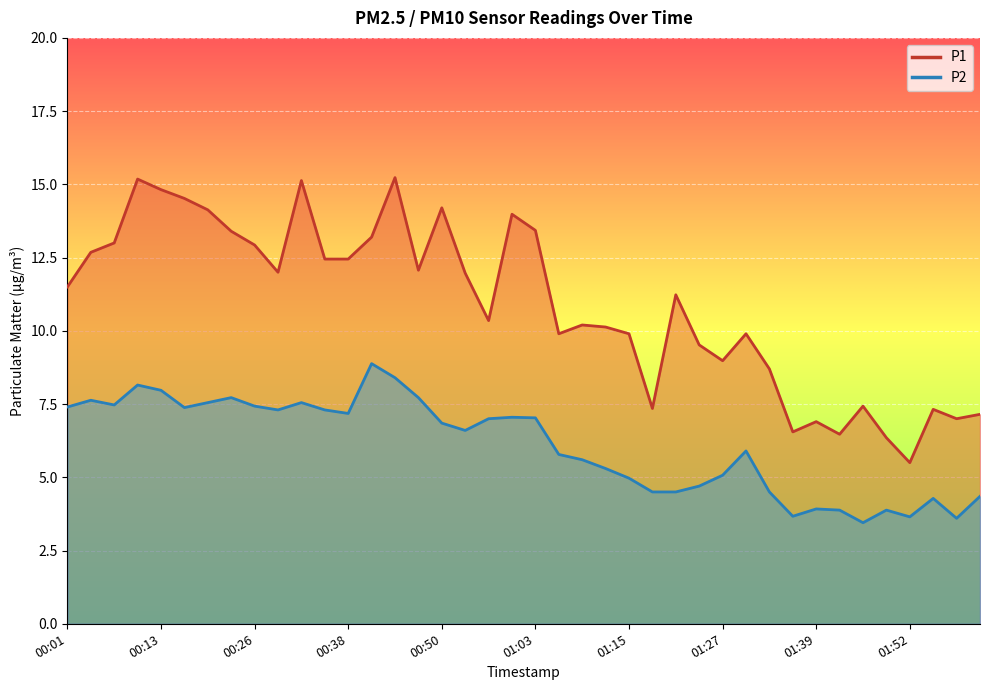

At which label does P2 first exceed 6?

00:01